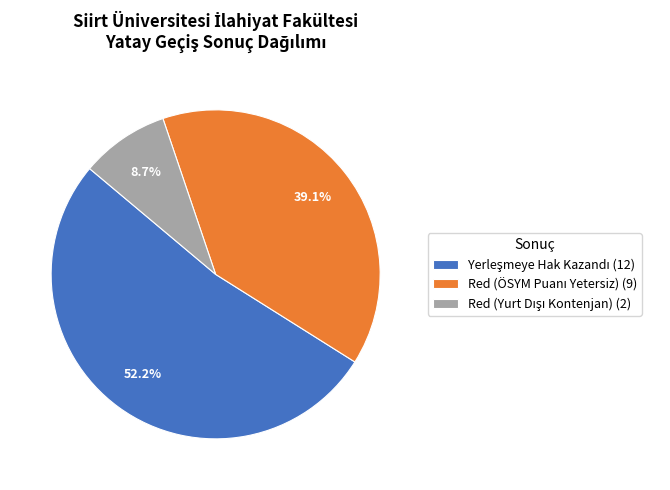

Is there a majority slice in this chart?

Yes